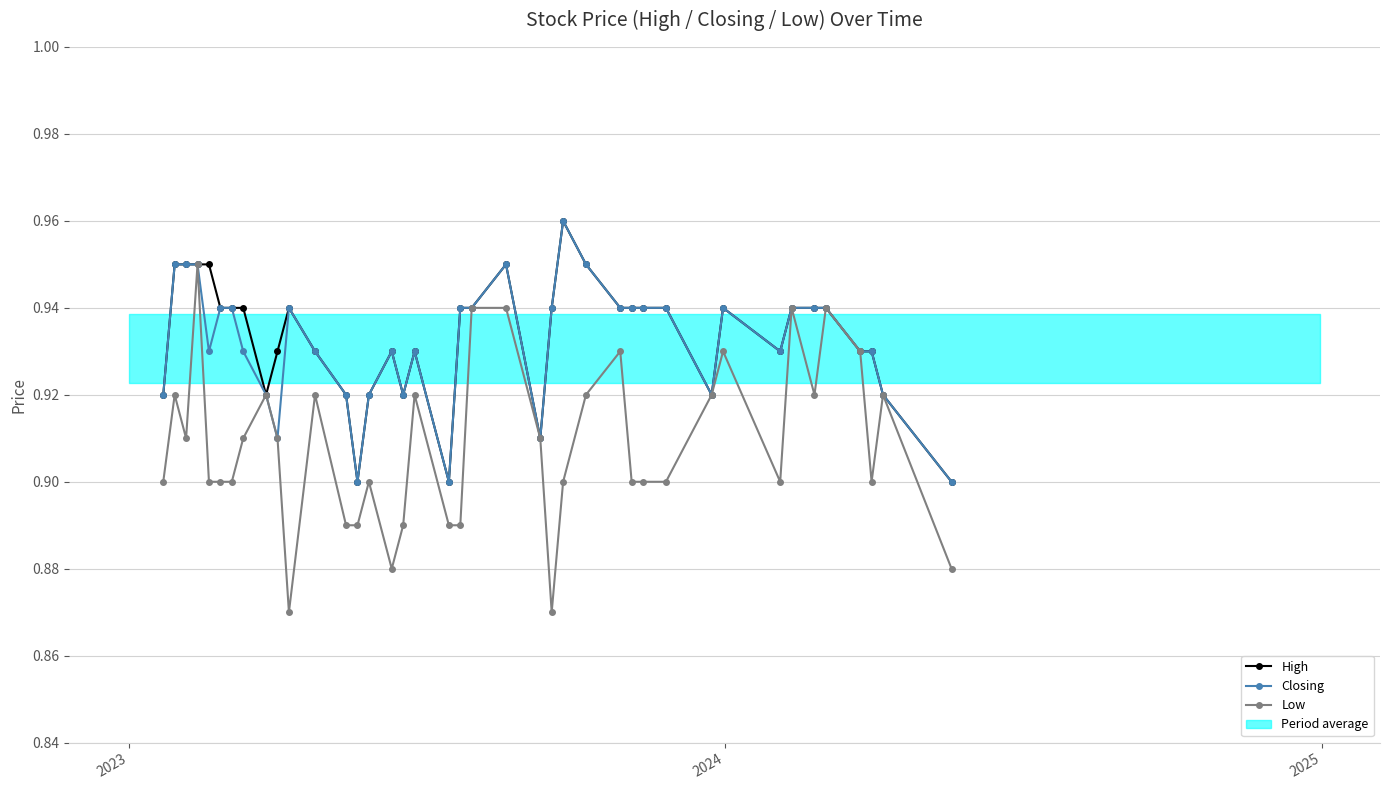

What is the difference between the maximum and minimum values in the Closing series?

0.1